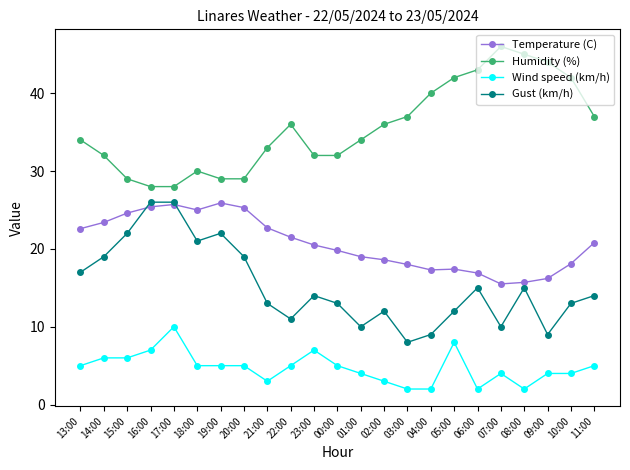

What is the total value across all series at 19:00?

81.9